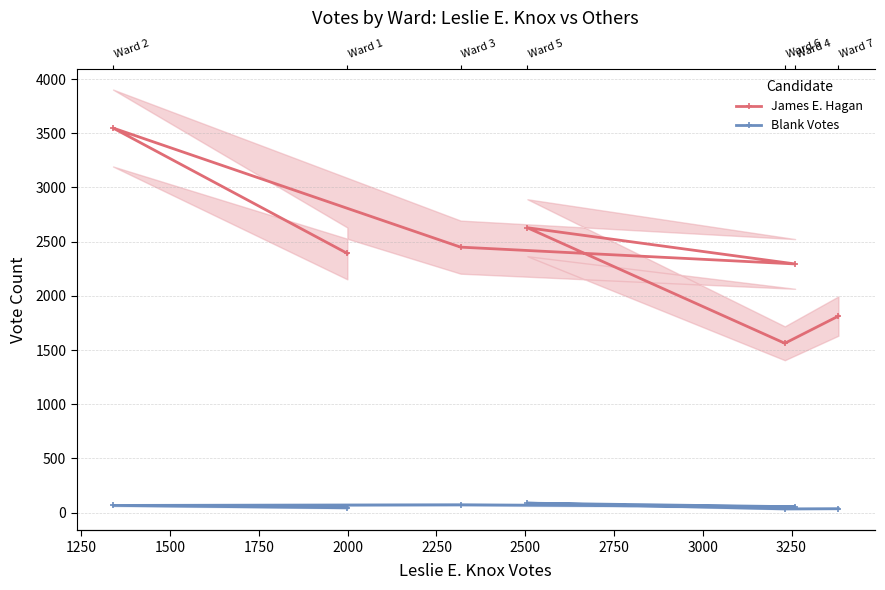

How many categories are shown in the chart?

7